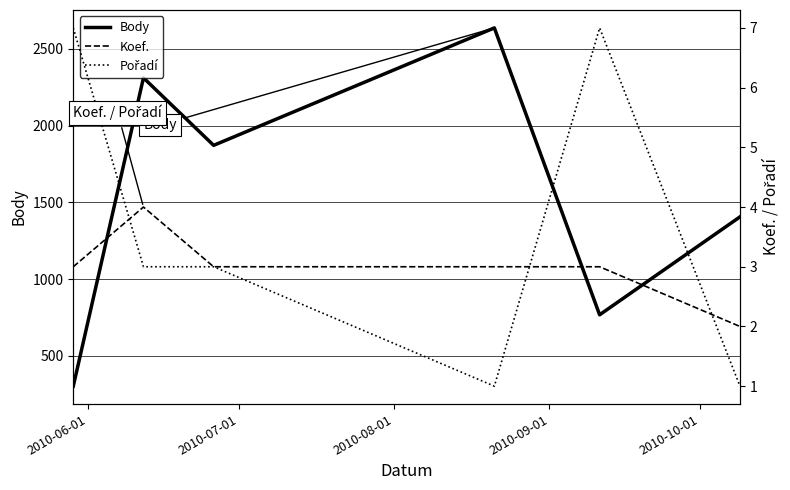

What is the minimum value for Body?

303